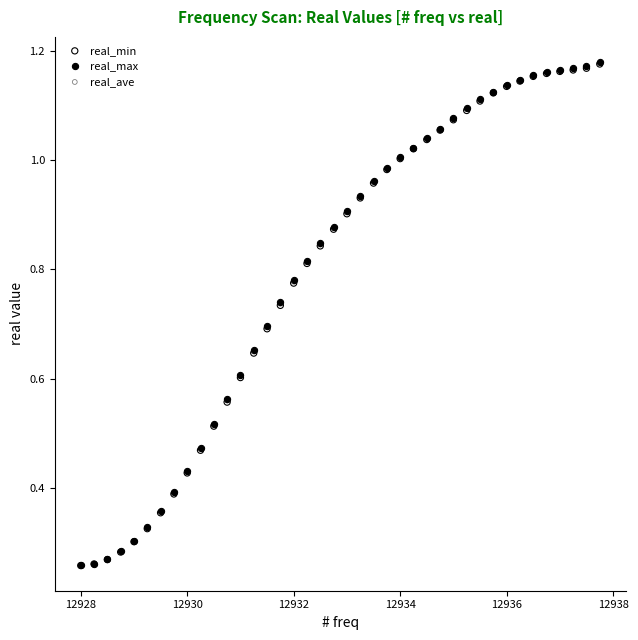

What are all the series names shown in the legend?

real_min, real_max, real_ave